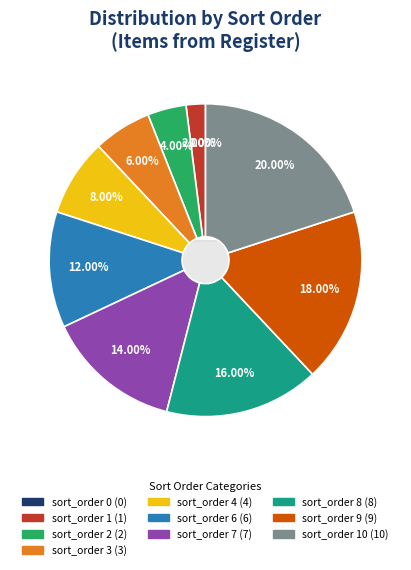

To the nearest percent, what is the combined percentage of sort_order 8 and sort_order 9?

34%